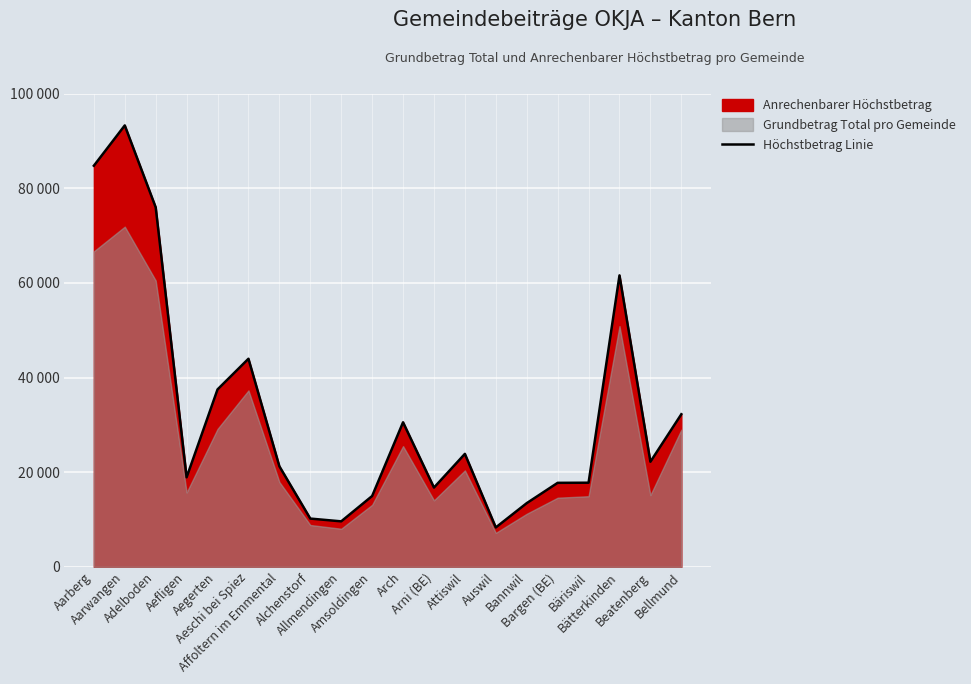

Where is the first local maximum?

Aarwangen